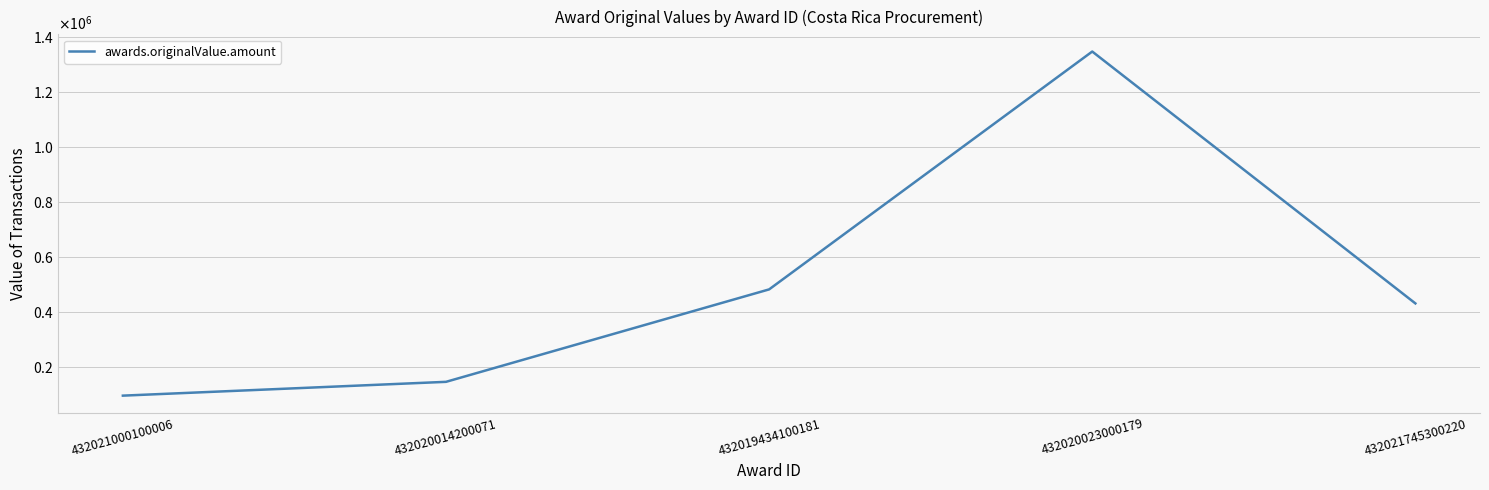

Does the chart display data point markers on the line(s)?

No